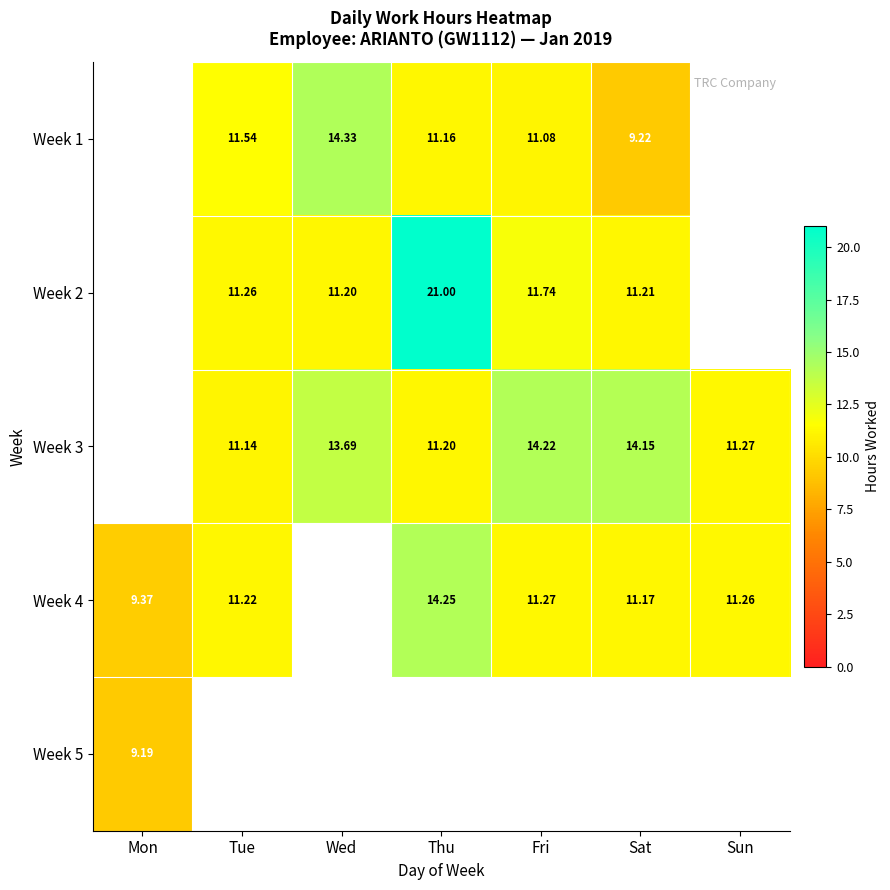

True or false: Week 1 has a value of 18.9 at Tue.

False